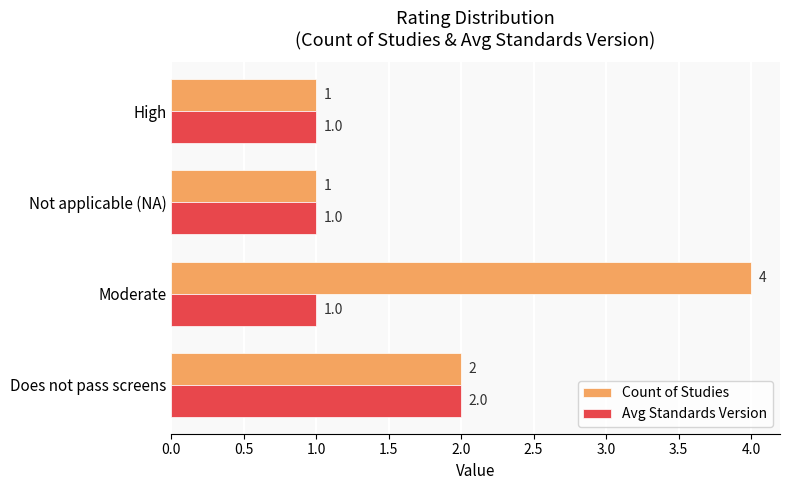

The value of Count of Studies at High is 2. True or false?

False